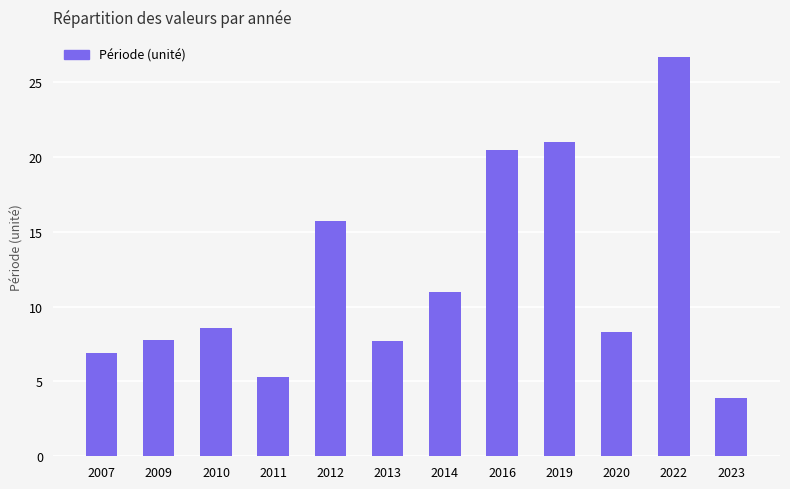

Which label corresponds to the smallest value in the chart?

2023